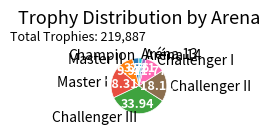

Which has a higher value, Challenger III or Master I?

Challenger III